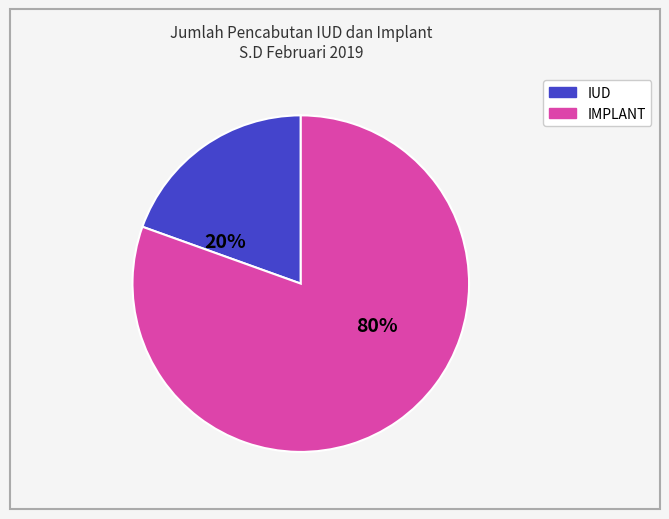

Is it true that IUD is 20% of the pie?

True